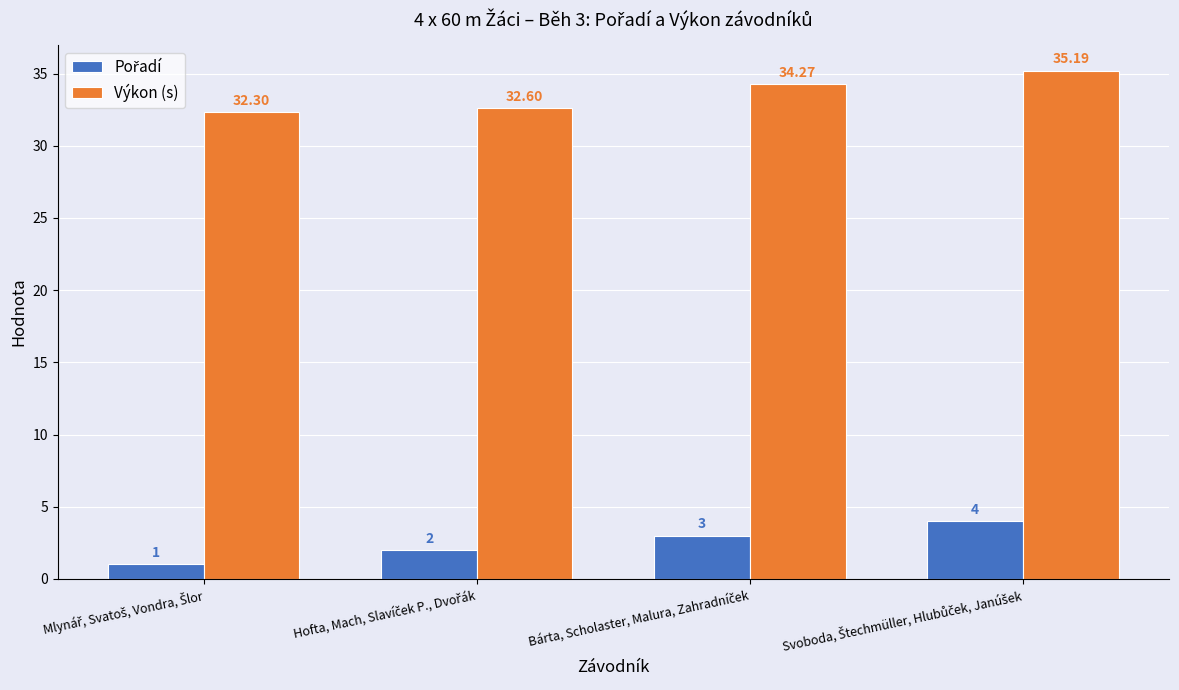

At how many categories does at least one series exceed 6?

4